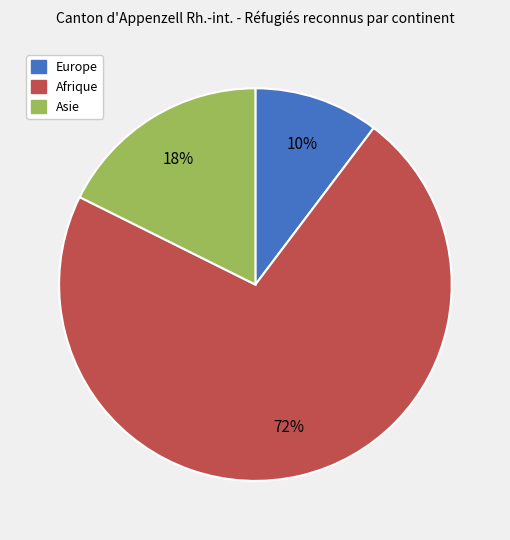

Count the number of slices in the pie.

3